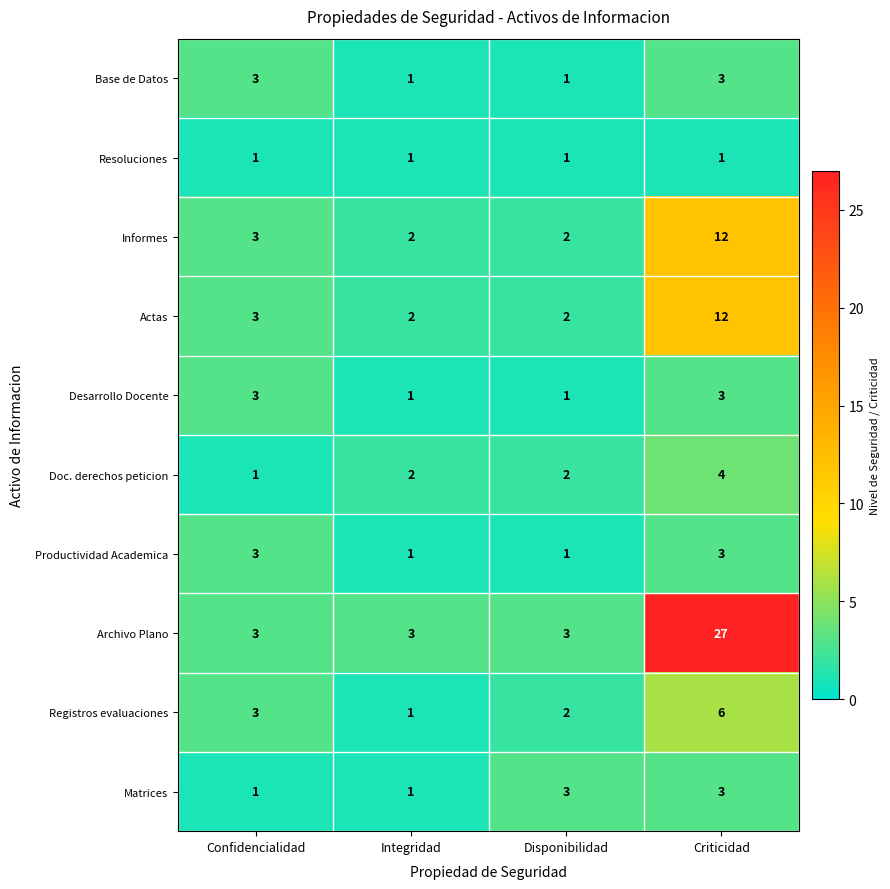

True or false: Registros evaluaciones has a value of 1 at Integridad.

True